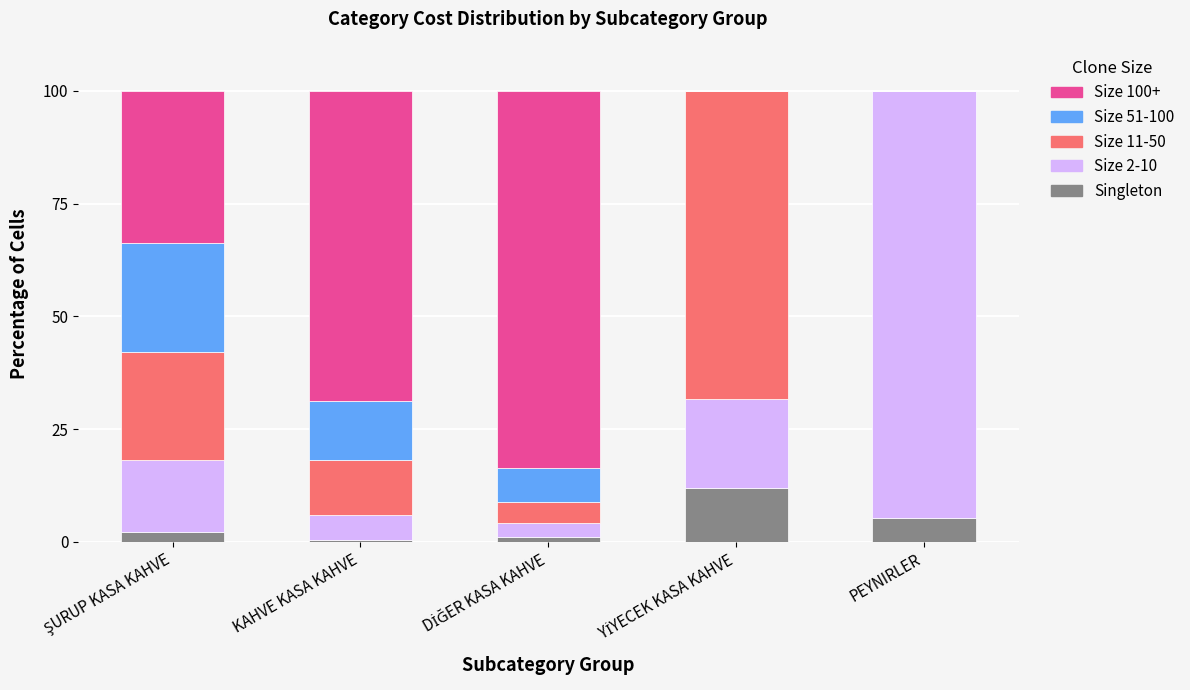

What is the sum of all Singleton values?

21.1